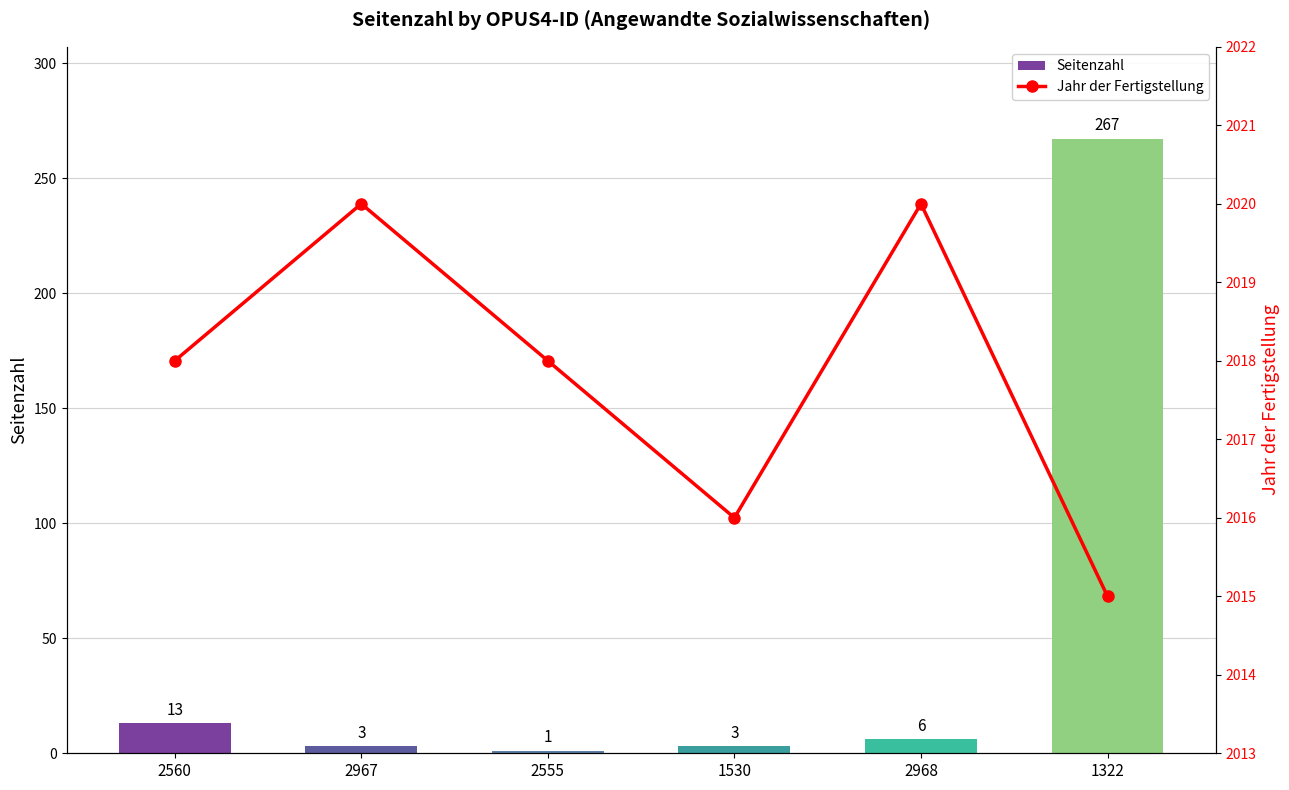

What is the average value of the Seitenzahl series?

49